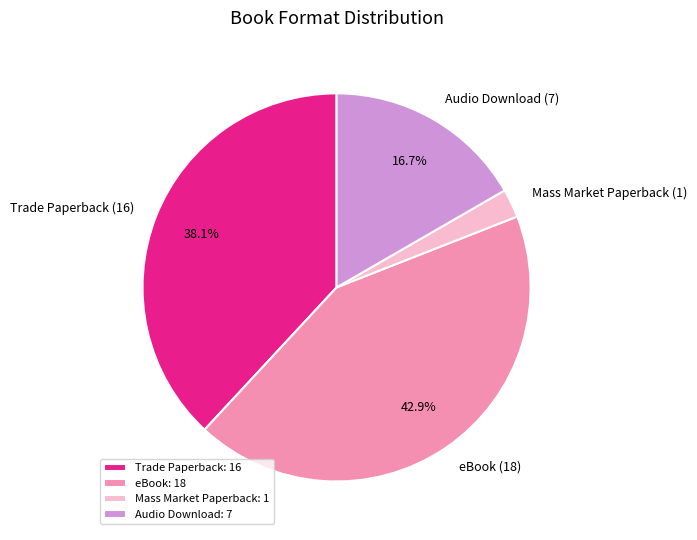

Is there a majority slice in this chart?

No